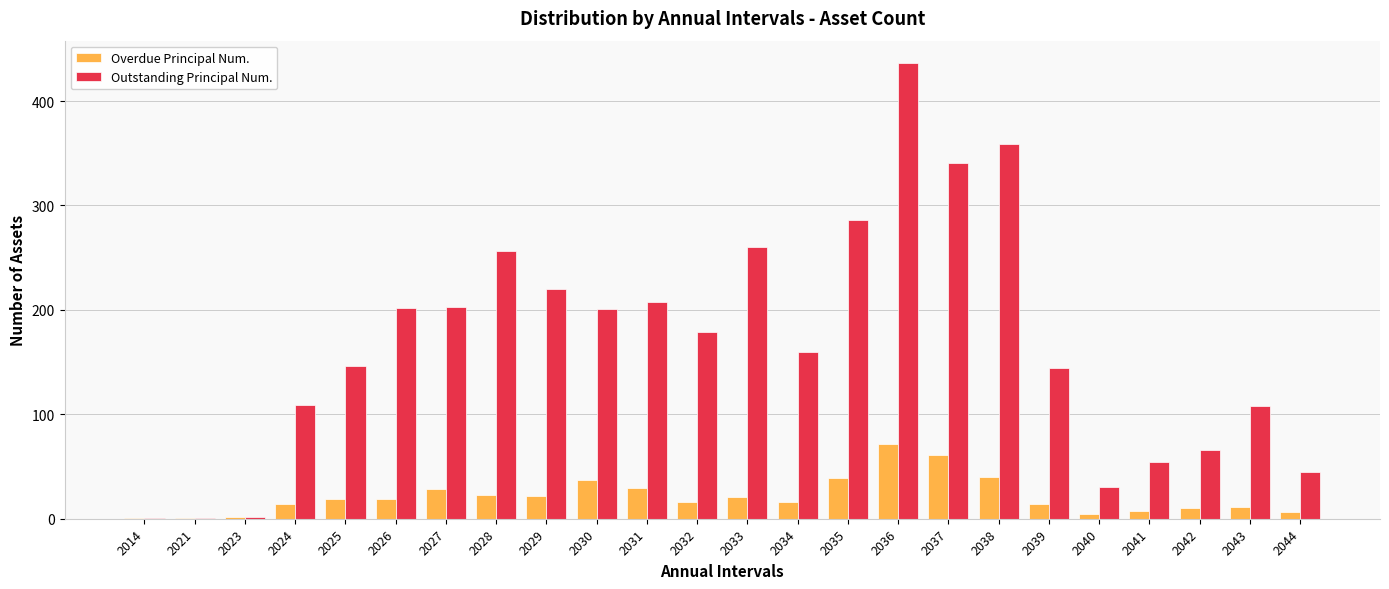

Which series changed the most between 2021 and 2038?

Outstanding Principal Num.